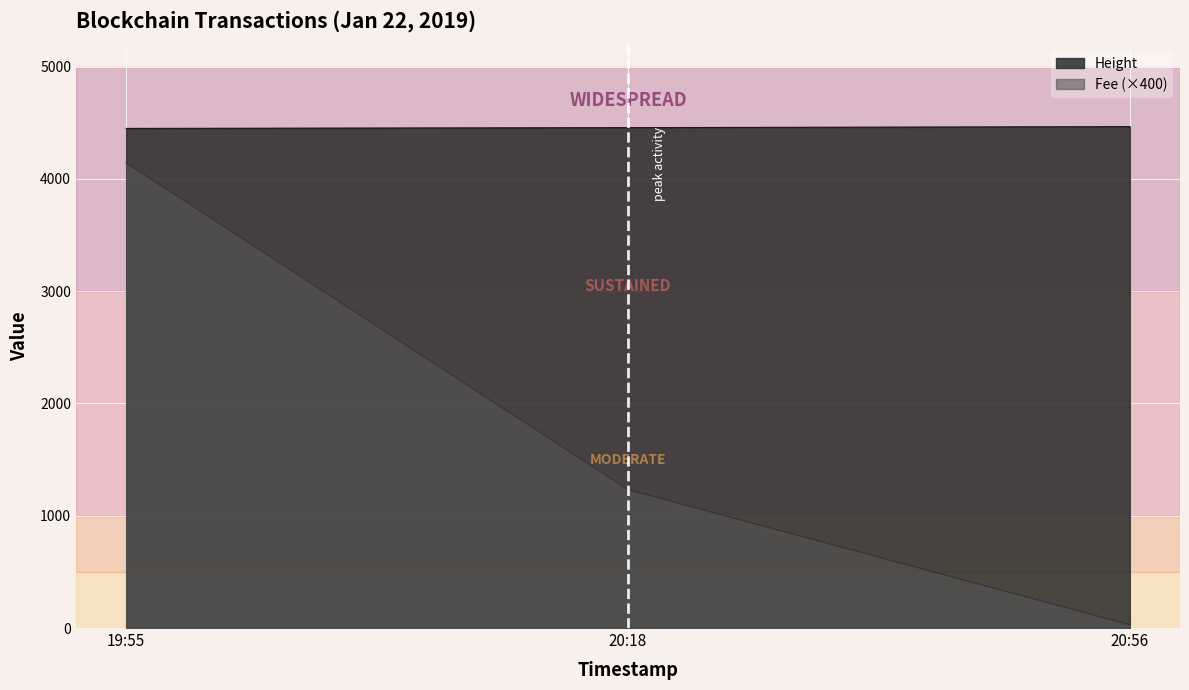

What is the difference between the maximum and minimum values in the Height series?

16.0